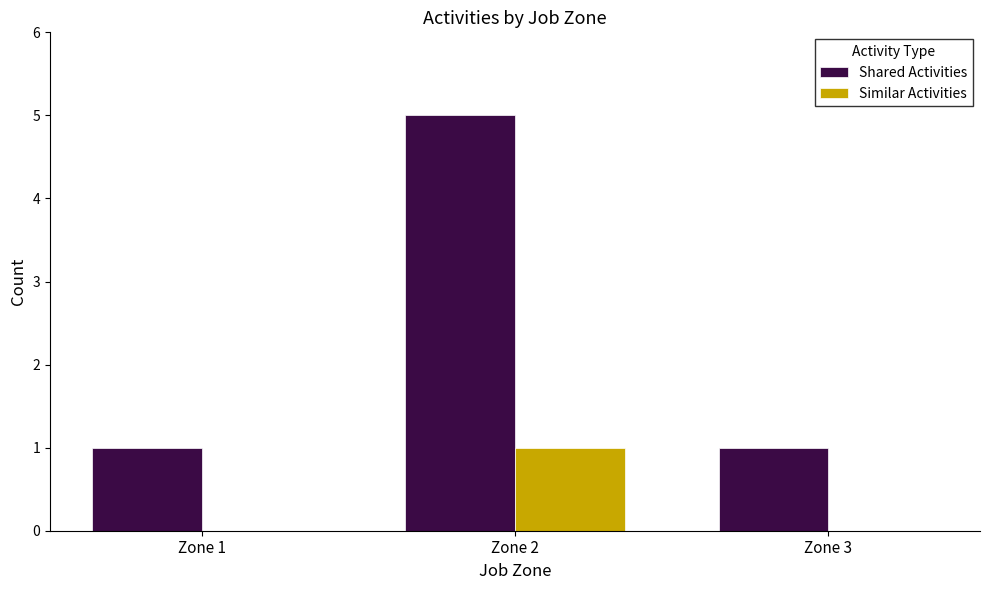

Reading left to right, transcribe all the data shown in this chart.

Shared Activities: 1	5	1
Similar Activities: 0	1	0